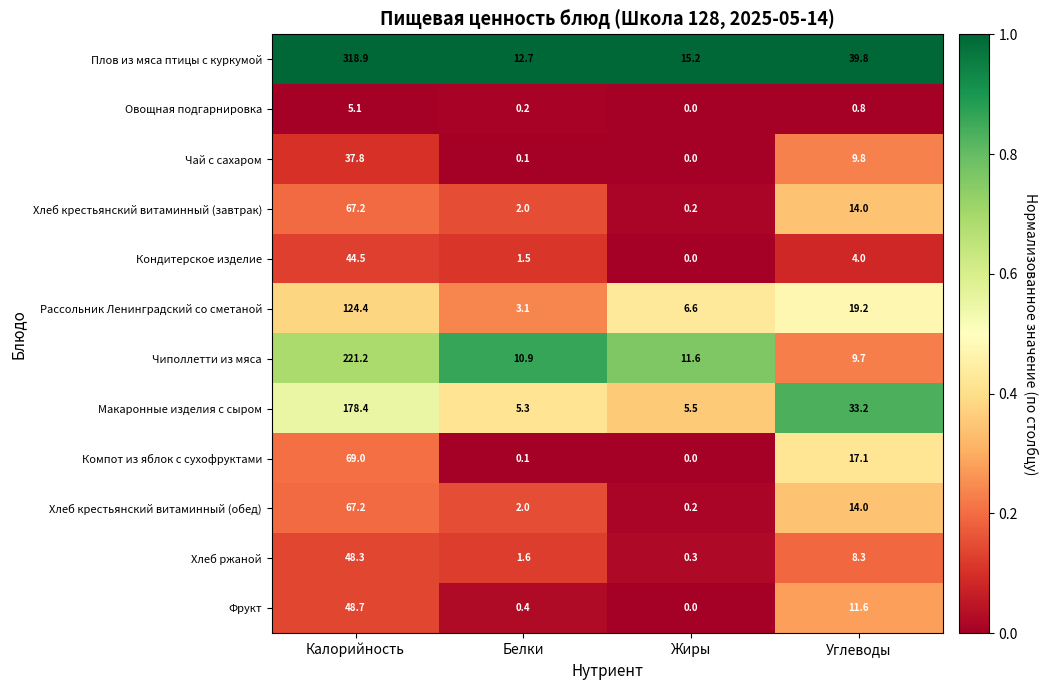

At which category is the sum across all series the highest?

Калорийность